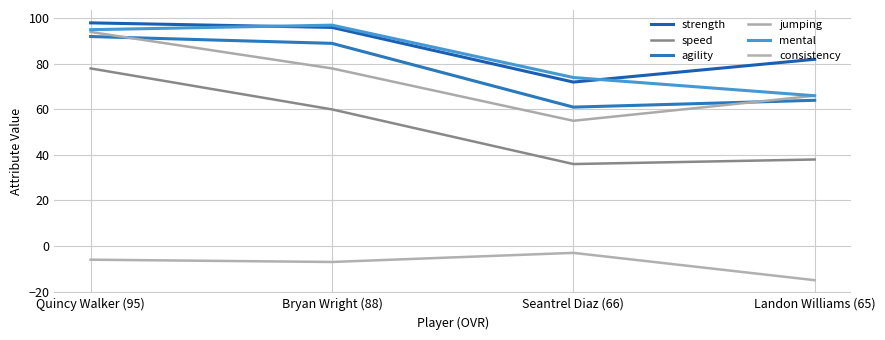

What are all the series names shown in the legend?

strength, speed, agility, jumping, mental, consistency